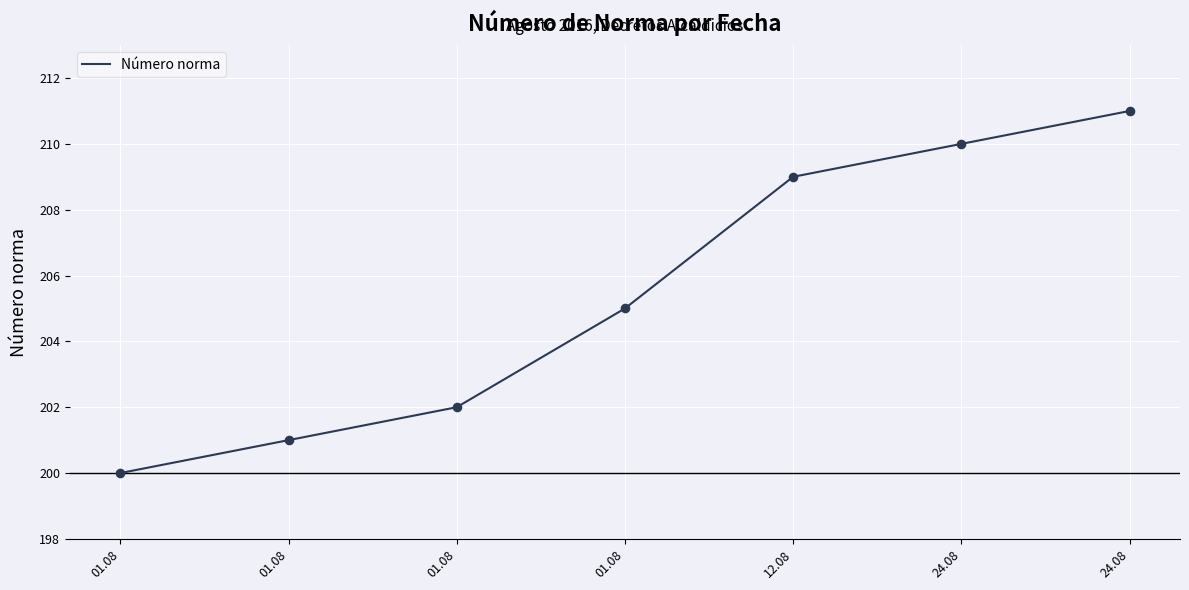

What is the change in value from 01.08 to 01.08?

+1